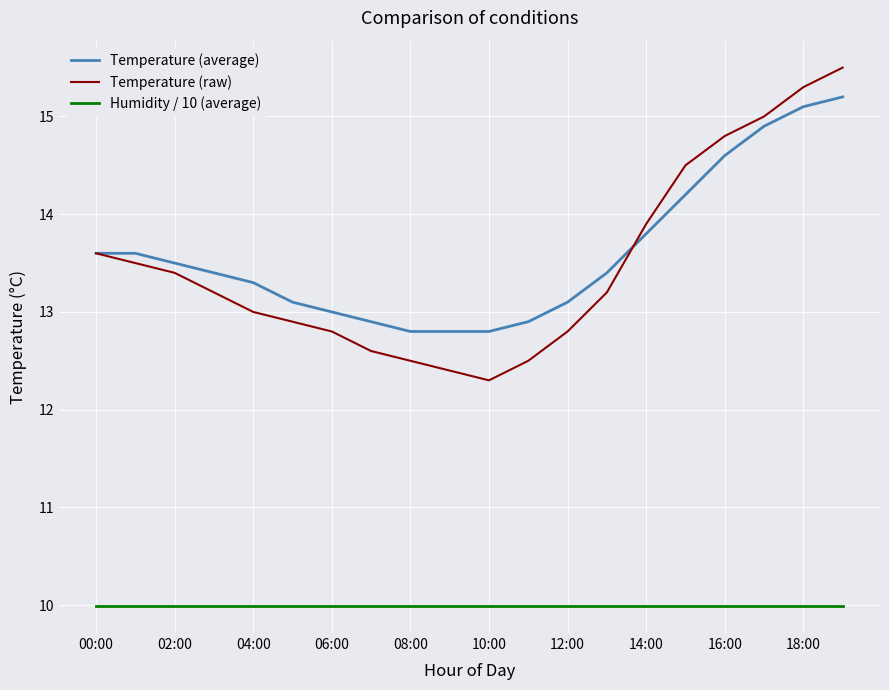

Which series ends up on top after the final intersection of Temperature (average) and Temperature (raw)?

Temperature (raw)